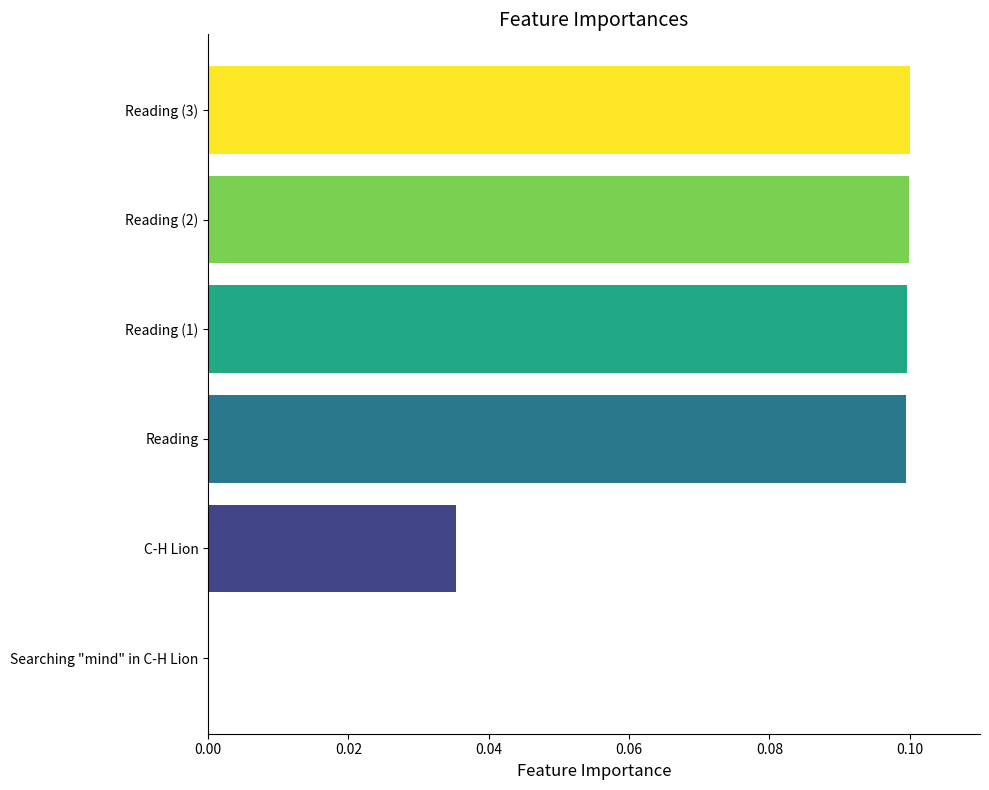

Between Reading (3) and Searching "mind" in C-H Lion, which is larger?

Reading (3)